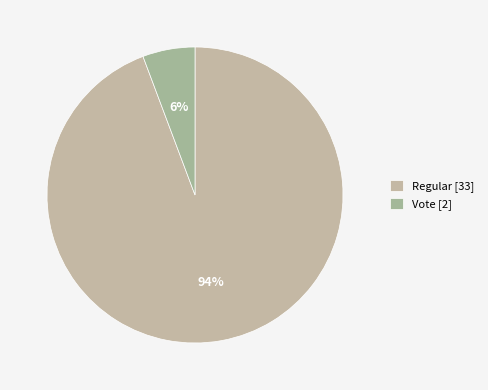

Which category accounts for the majority?

Regular [33]